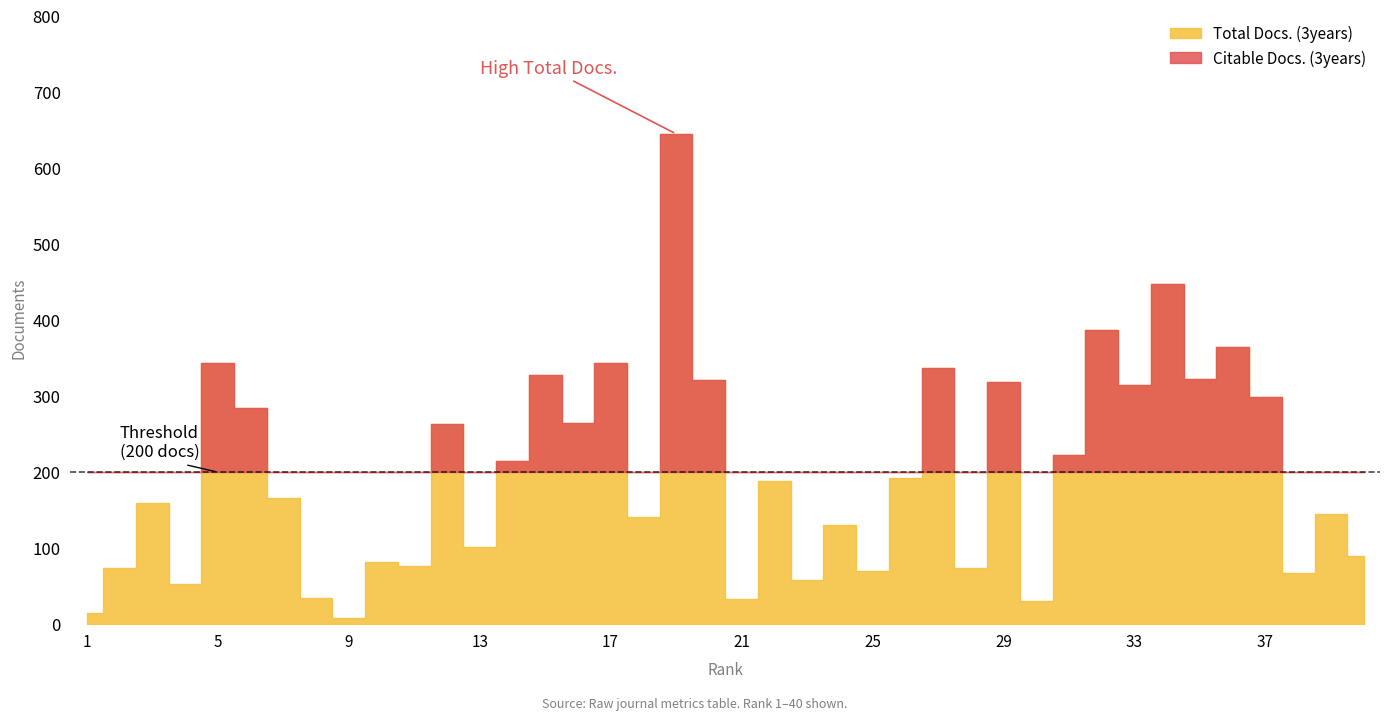

Where does the Citable Docs. (3years) series first go above 22?

2